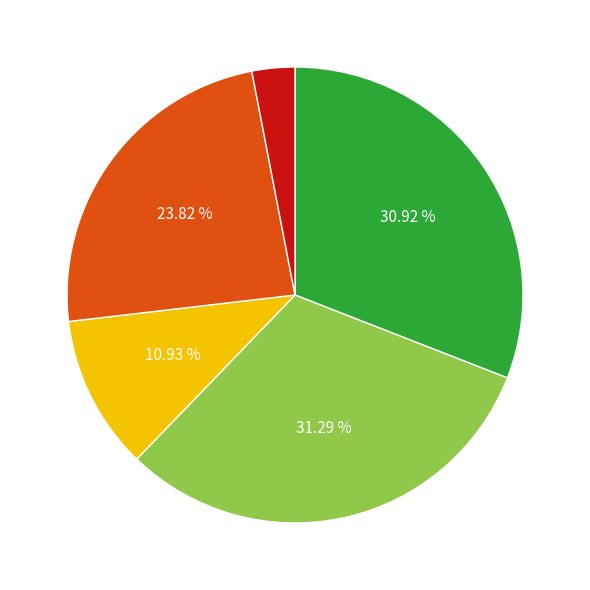

Is there any slice that represents more than half of the pie?

No